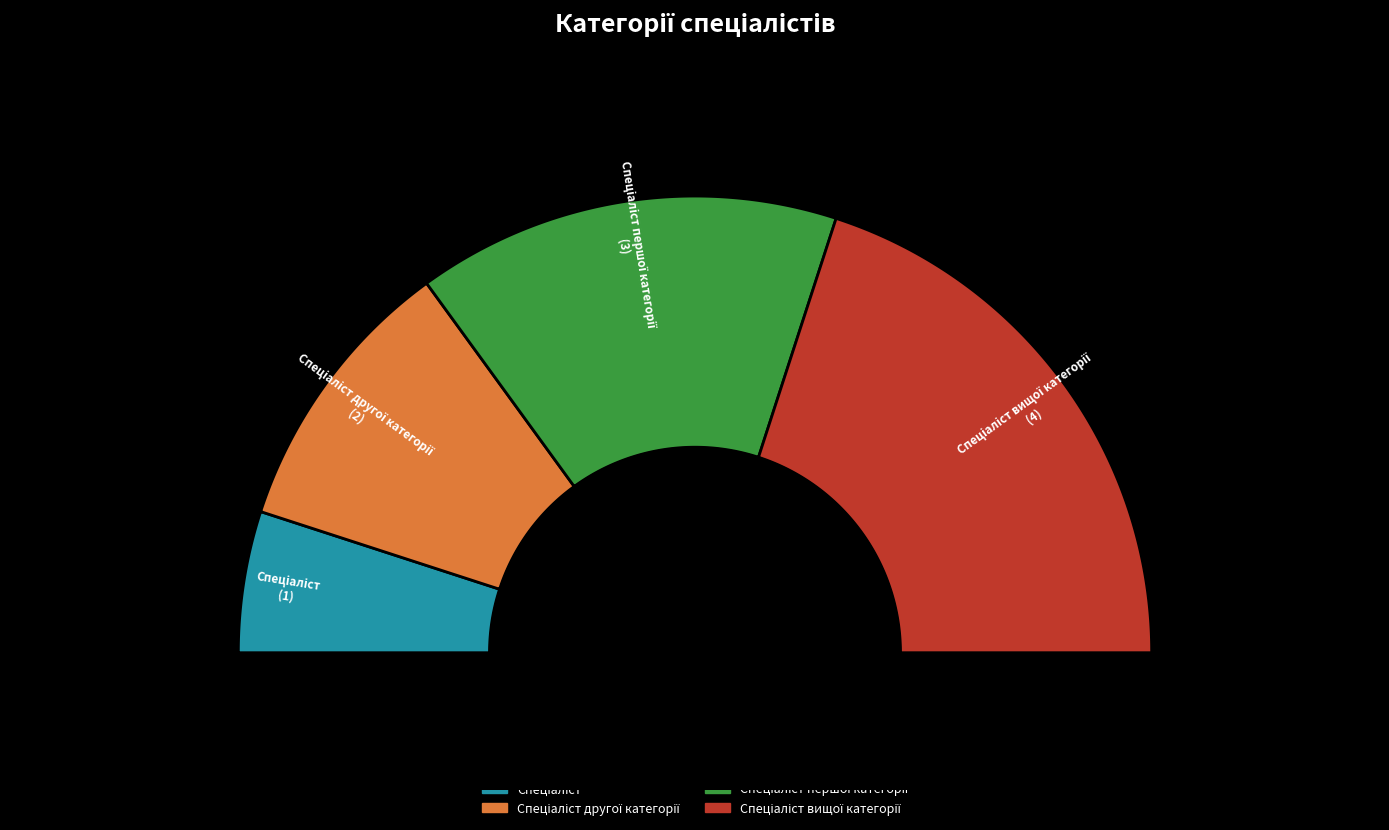

What is the smallest slice in the pie chart?

Спеціаліст